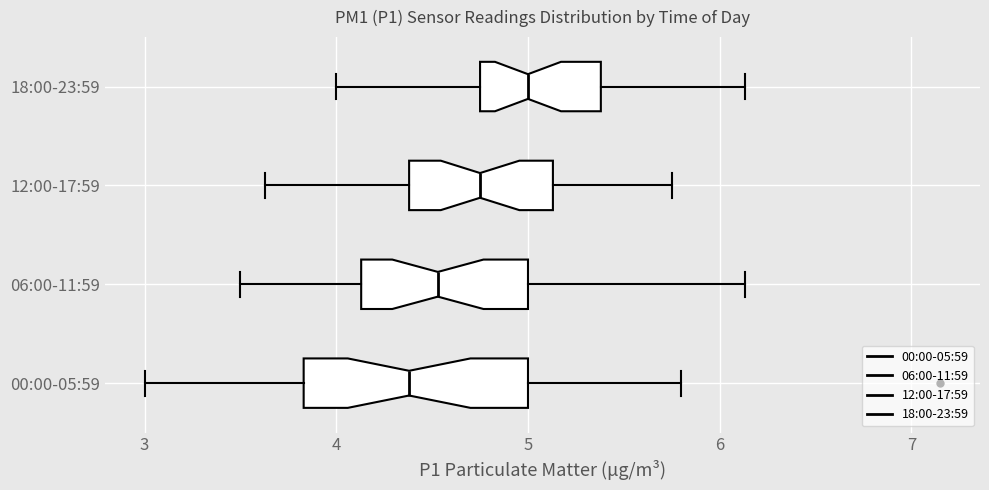

Reading bottom to top, transcribe this box plot: for each box, give where its median line is, the range the box spans, and where its two whiskers end, as read against the x-axis. The values are not printed on the chart, so give them approximately, as read against the axis.

00:00-05:59: median 4.4, box 3.8 to 5.0, whiskers 3.0 to 5.8
06:00-11:59: median 4.5, box 4.1 to 5.0, whiskers 3.5 to 6.1
12:00-17:59: median 4.8, box 4.4 to 5.1, whiskers 3.6 to 5.8
18:00-23:59: median 5.0, box 4.8 to 5.4, whiskers 4.0 to 6.1